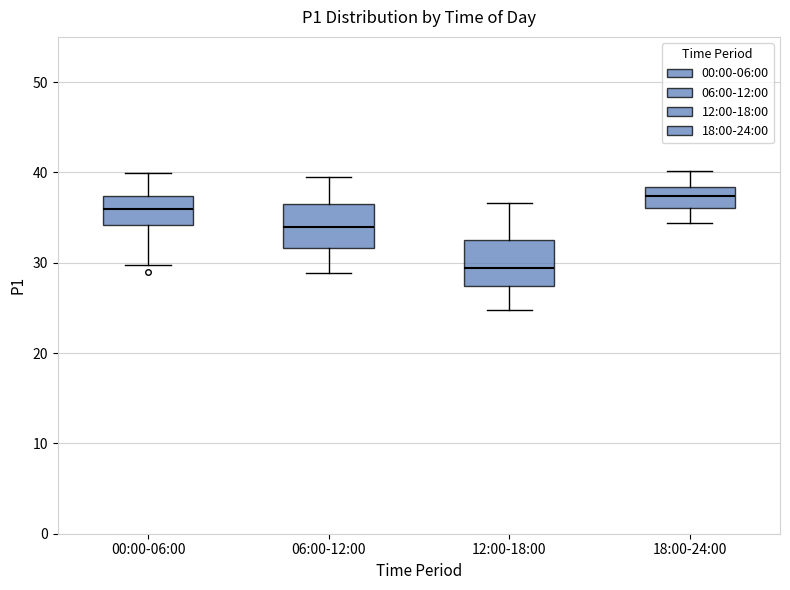

Where is the upper edge of the box for 18:00-24:00 on the y-axis? The values are not printed on the chart, so give them approximately, as read against the axis.

38